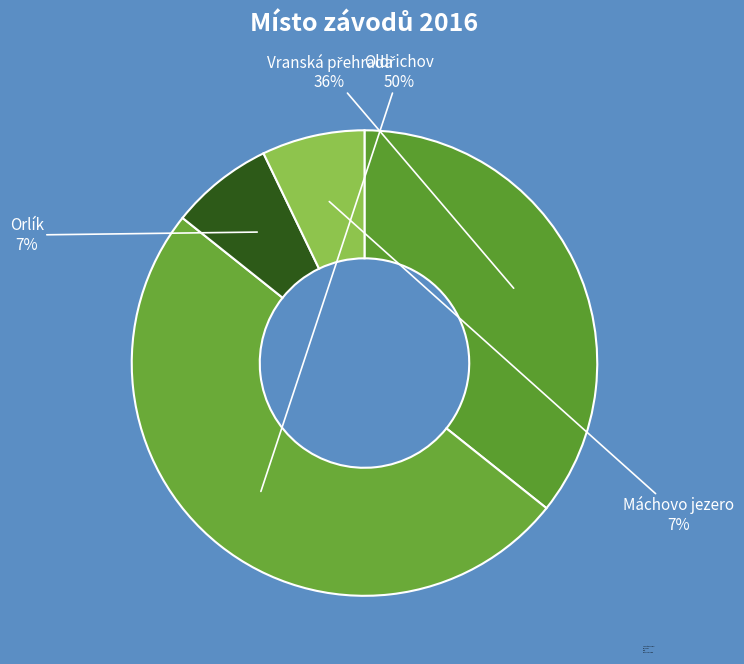

True or false: Orlík accounts for 7% of the total.

True